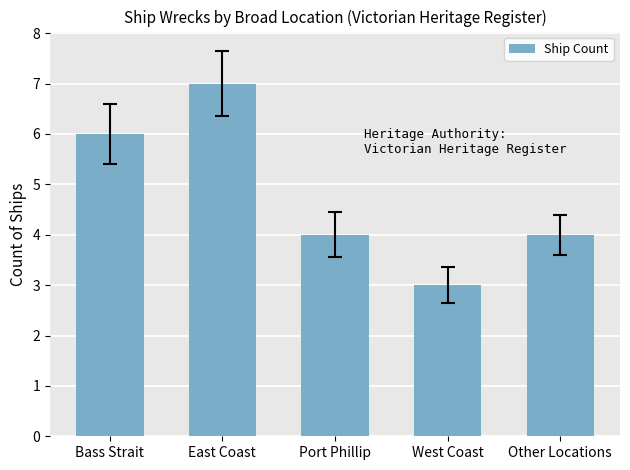

What value does the data have at Bass Strait?

6